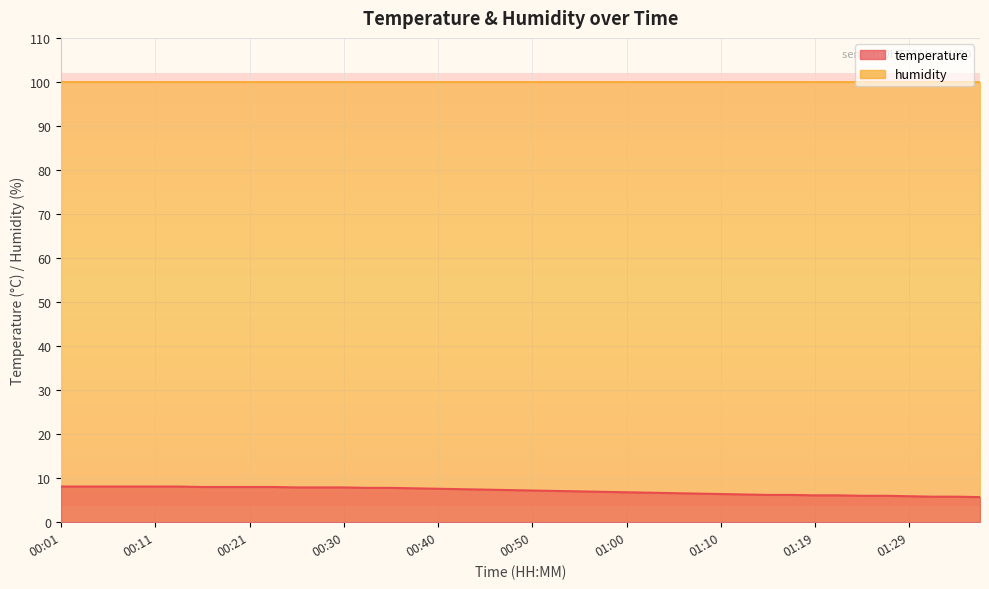

Is it true that the value at 01:36 is 5.7?

True